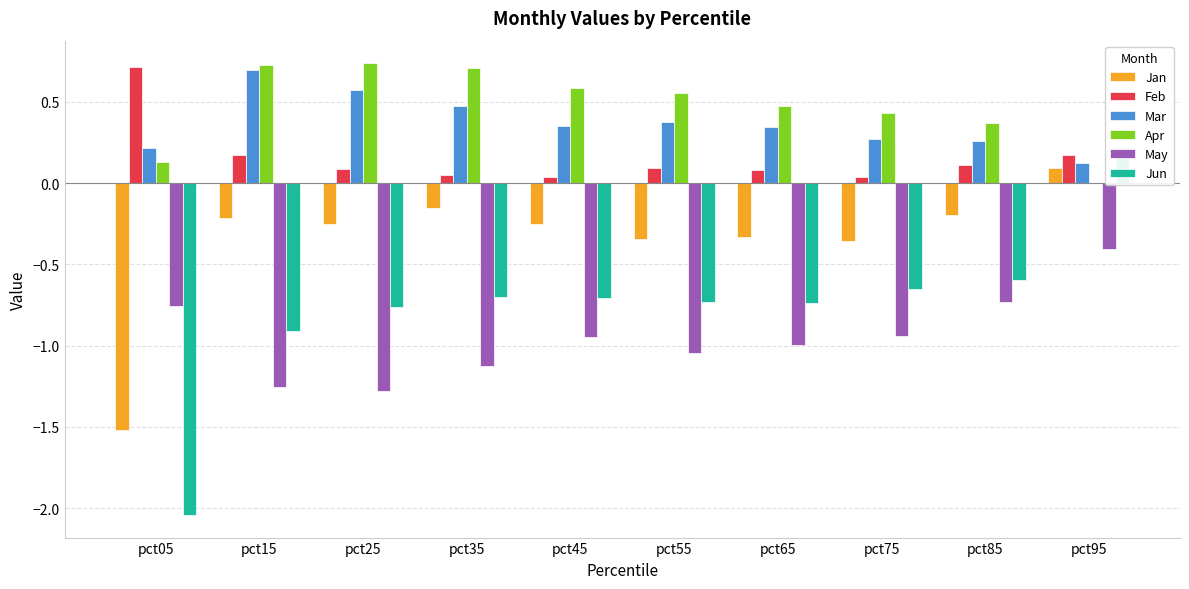

Reading left to right, list all the values displayed in this chart.

Jan: pct05=-1.5	pct15=-0.2	pct25=-0.3	pct35=-0.2	pct45=-0.3	pct55=-0.3	pct65=-0.3	pct75=-0.4	pct85=-0.2	pct95=0.1
Feb: pct05=0.7	pct15=0.2	pct25=0.1	pct35=0.0	pct45=0.0	pct55=0.1	pct65=0.1	pct75=0.0	pct85=0.1	pct95=0.2
Mar: pct05=0.2	pct15=0.7	pct25=0.6	pct35=0.5	pct45=0.4	pct55=0.4	pct65=0.3	pct75=0.3	pct85=0.3	pct95=0.1
Apr: pct05=0.1	pct15=0.7	pct25=0.7	pct35=0.7	pct45=0.6	pct55=0.6	pct65=0.5	pct75=0.4	pct85=0.4	pct95=-0.0
May: pct05=-0.8	pct15=-1.3	pct25=-1.3	pct35=-1.1	pct45=-0.9	pct55=-1.0	pct65=-1.0	pct75=-0.9	pct85=-0.7	pct95=-0.4
Jun: pct05=-2.0	pct15=-0.9	pct25=-0.8	pct35=-0.7	pct45=-0.7	pct55=-0.7	pct65=-0.7	pct75=-0.7	pct85=-0.6	pct95=0.2